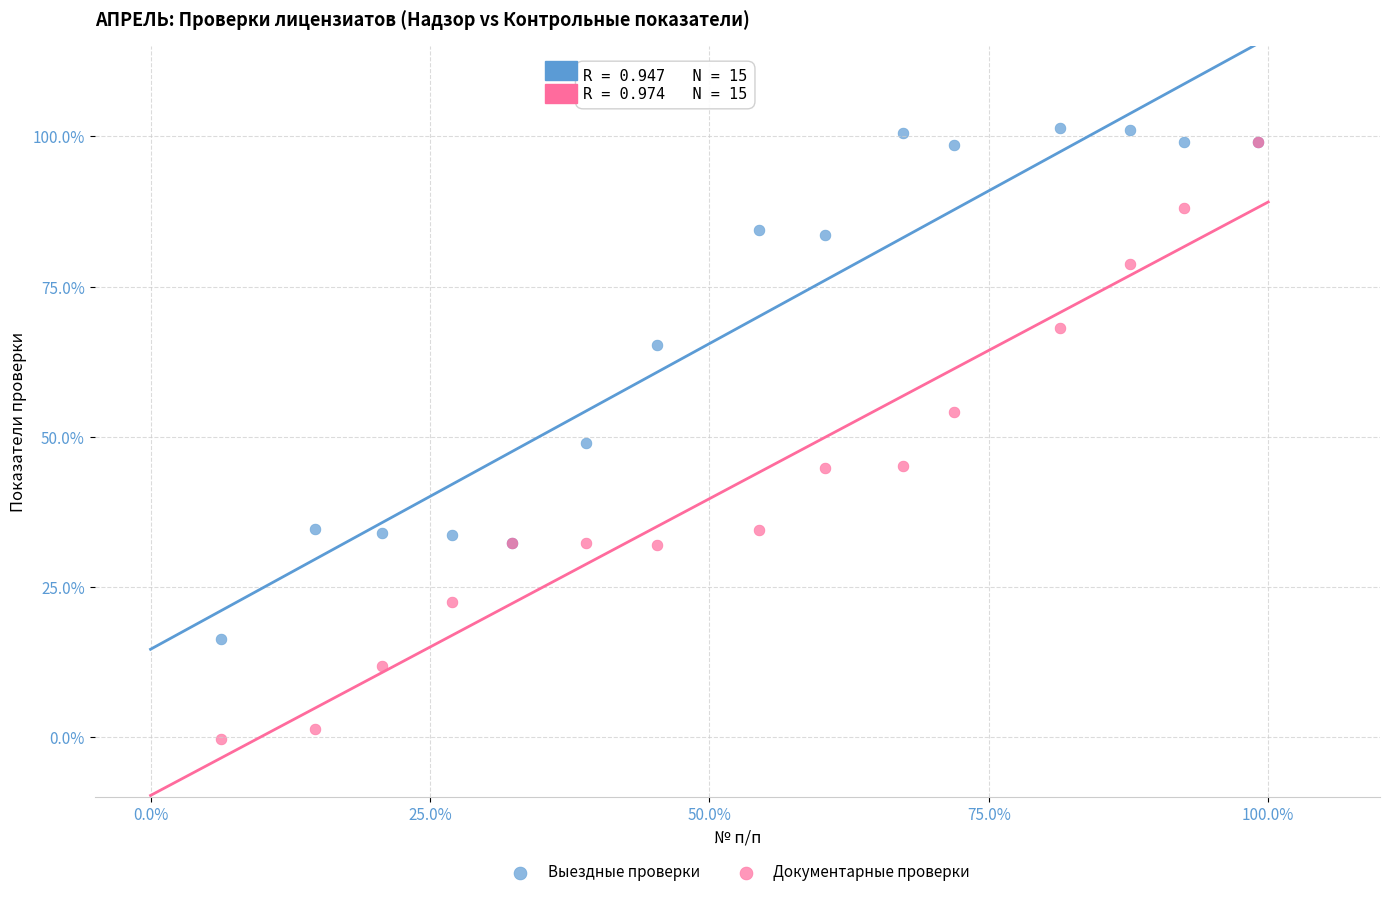

In the Выездные проверки series, what Y value is closest to 58?

65.3